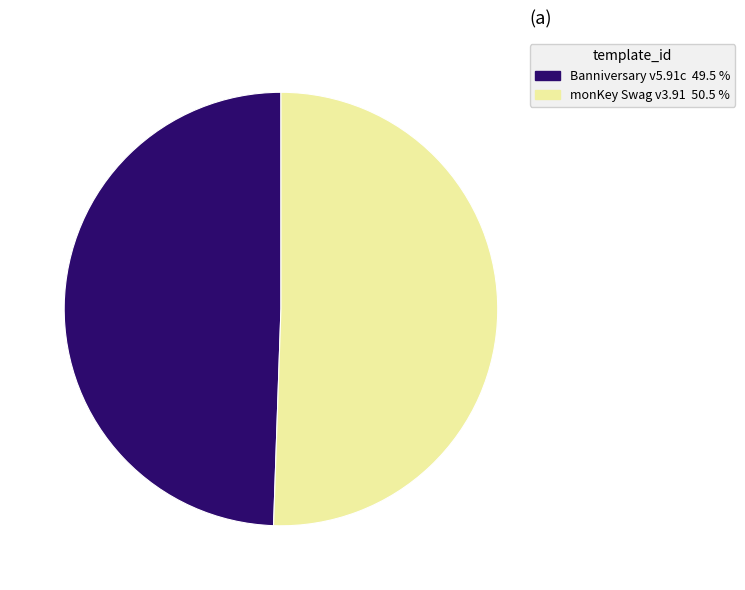

Which slice is the smallest?

Banniversary v5.91c 49.5 %